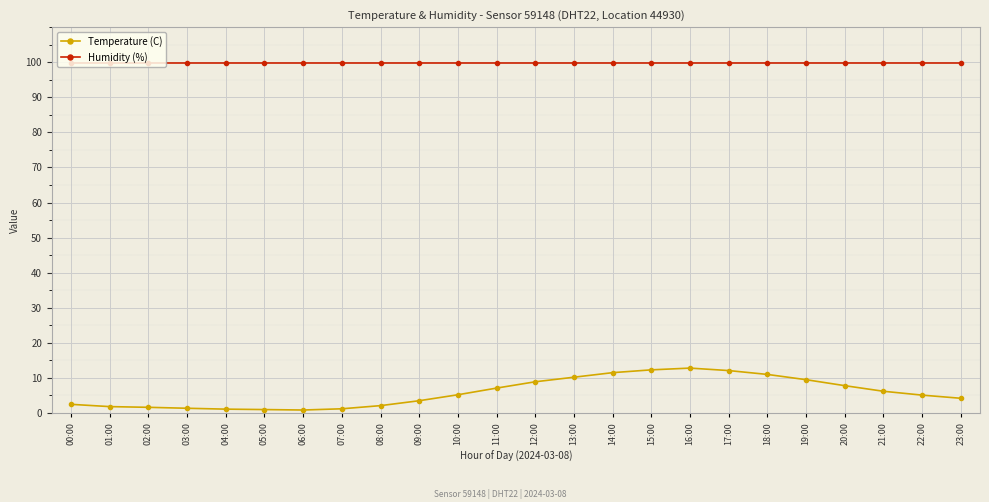

How many lines are shown in the chart?

2